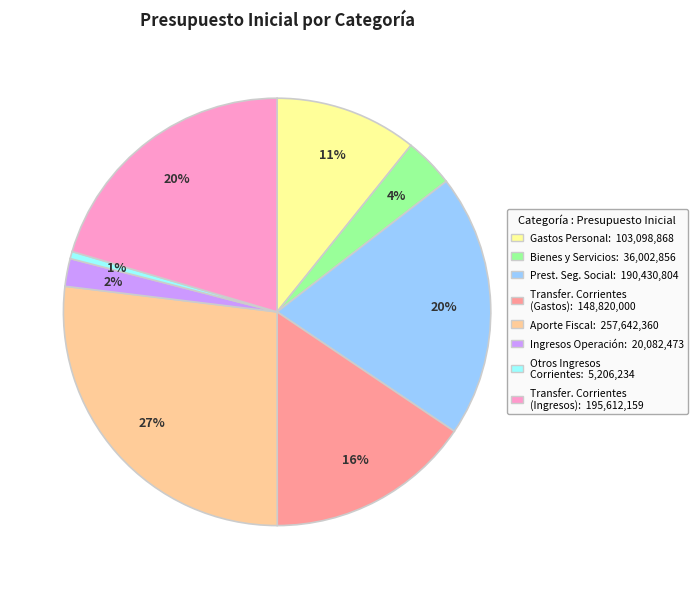

Is there a majority slice in this chart?

No